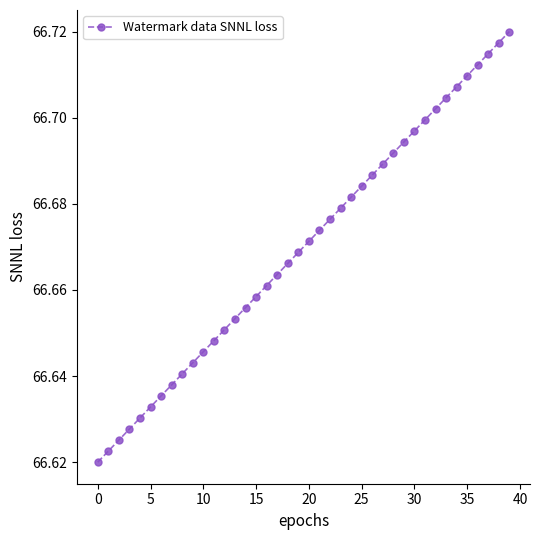

How many values are between 66 and 67?

40